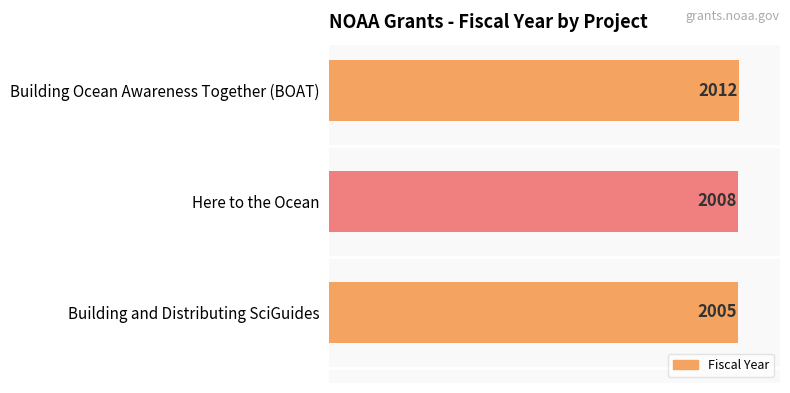

Which category has the highest value across all series?

Building Ocean Awareness Together (BOAT)